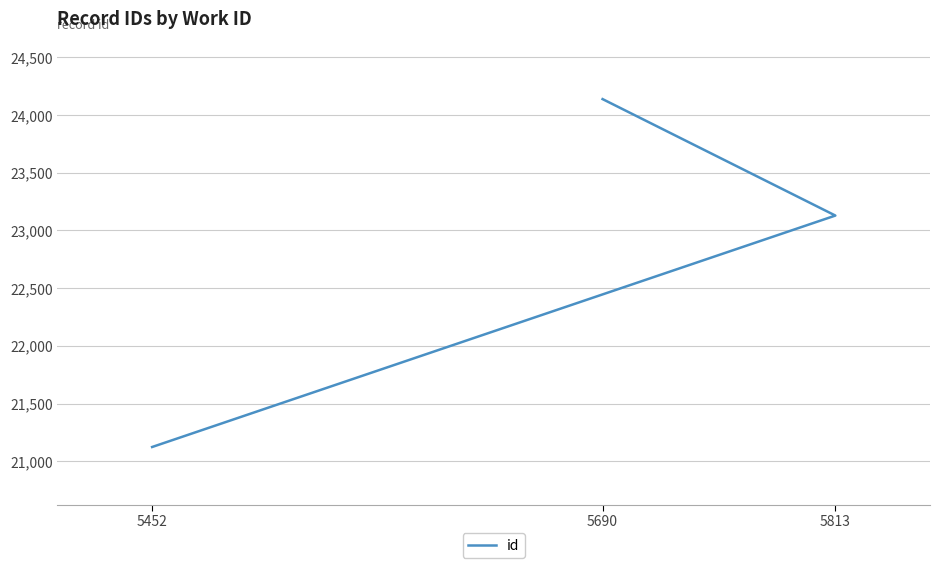

The value at 5452 is 33889. True or false?

False